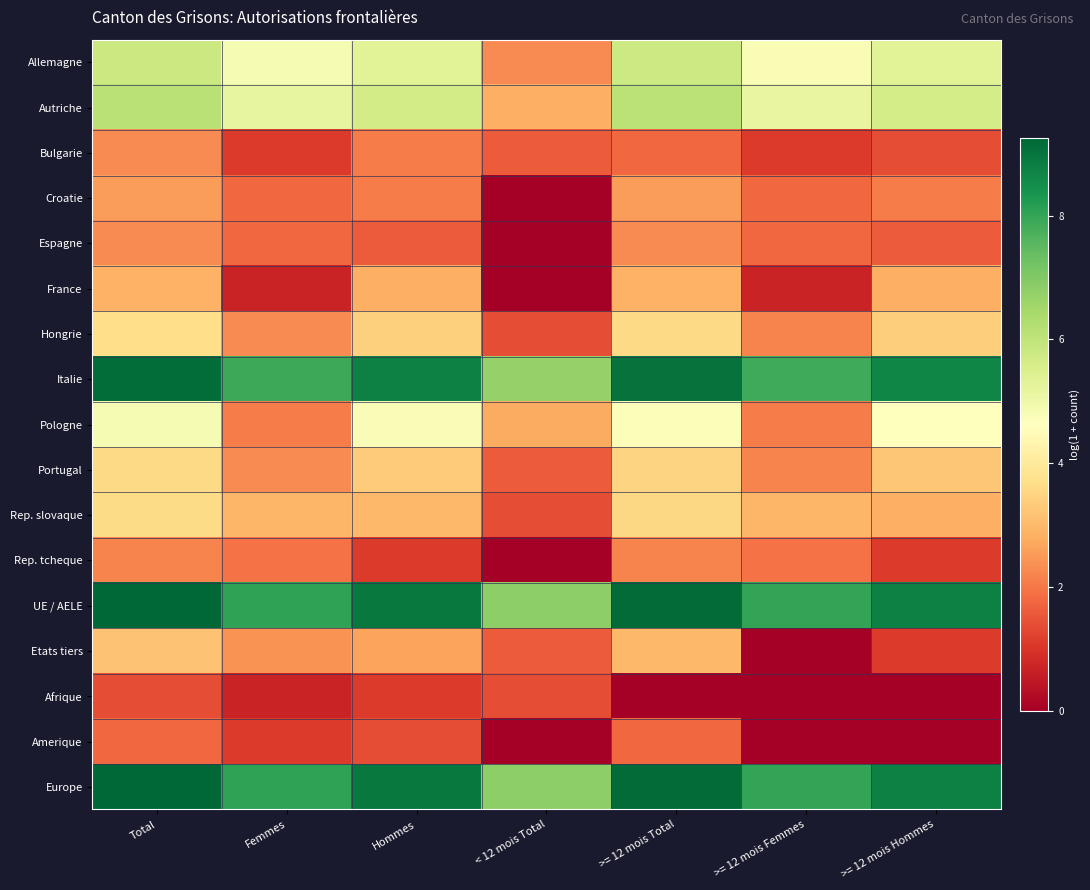

At which category does the chart reach its minimum across all series?

< 12 mois Total